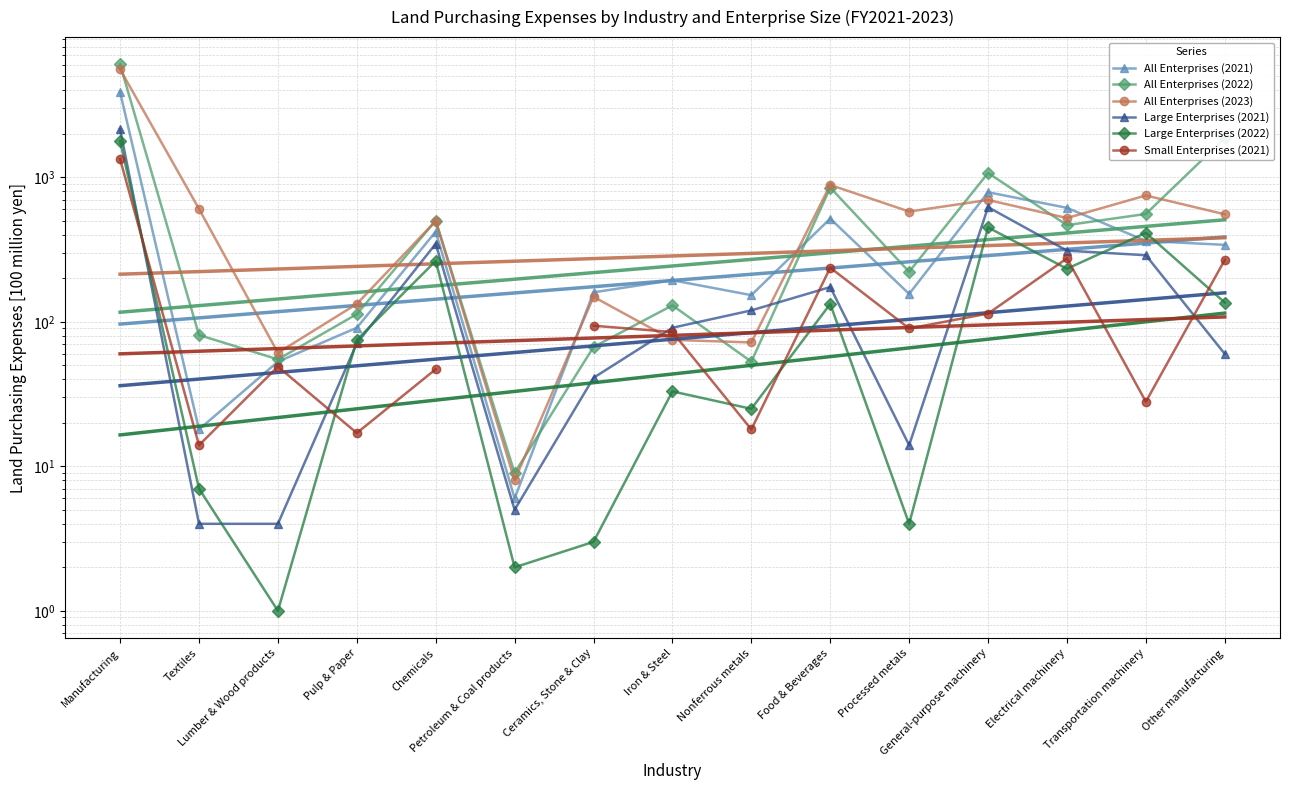

Where is All Enterprises (2021) nearest to the value 1942?

General-purpose machinery